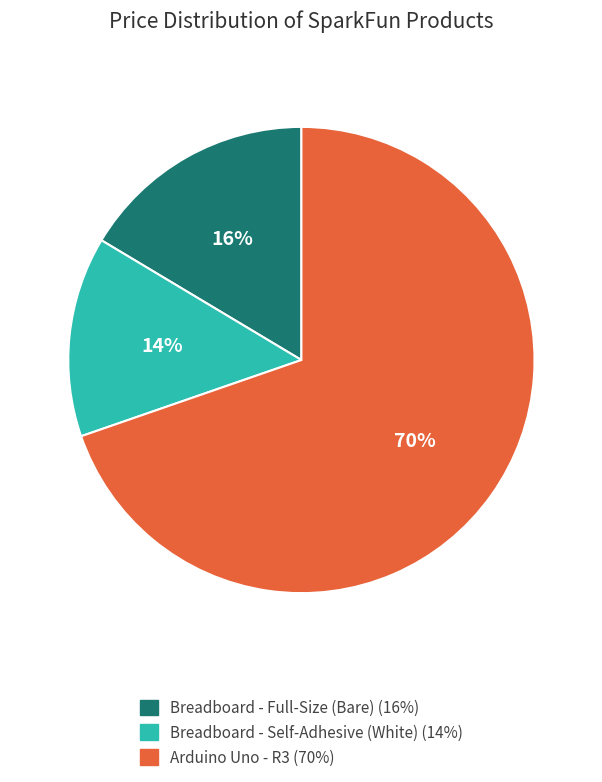

To the nearest percent, what portion does Arduino Uno - R3 represent?

70%